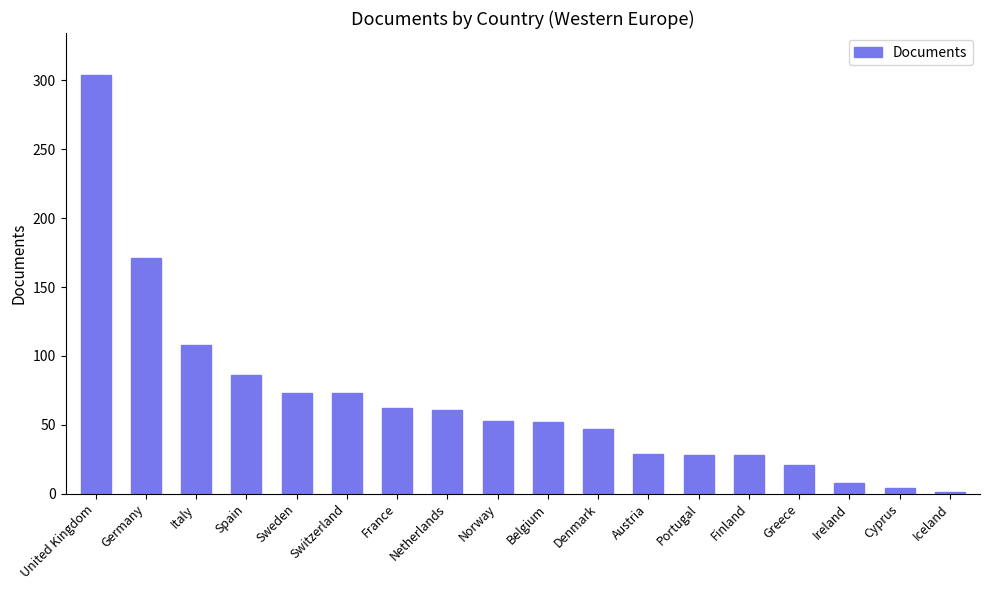

What is the approximate value at Belgium, to the nearest 10?

50